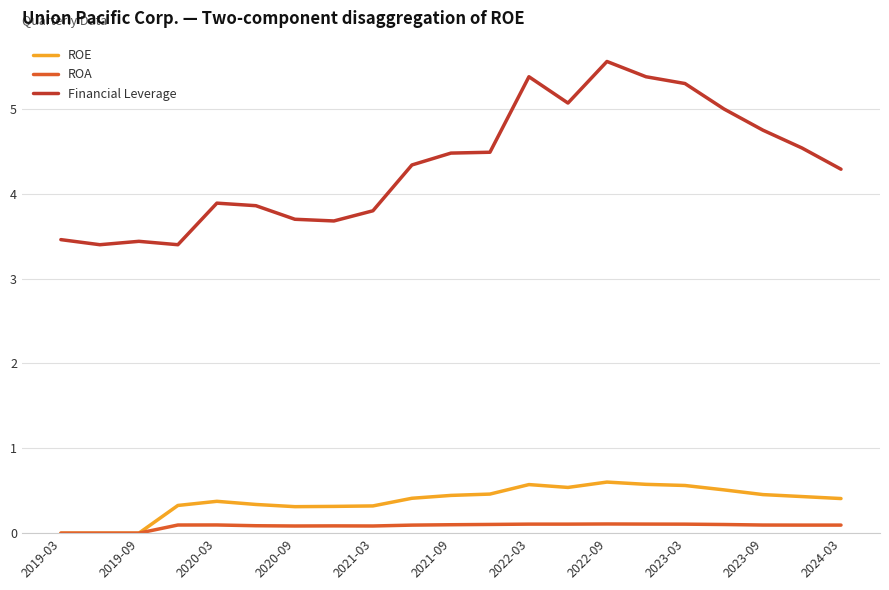

List the series in order of their peak value, lowest first.

ROA, ROE, Financial Leverage